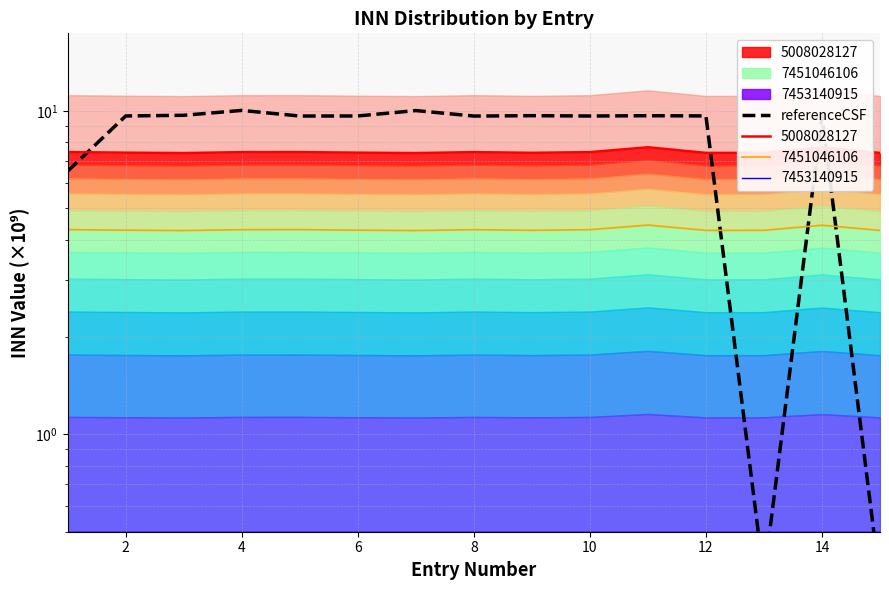

How many interior local valleys (lower than both neighbors) does the data have?

4